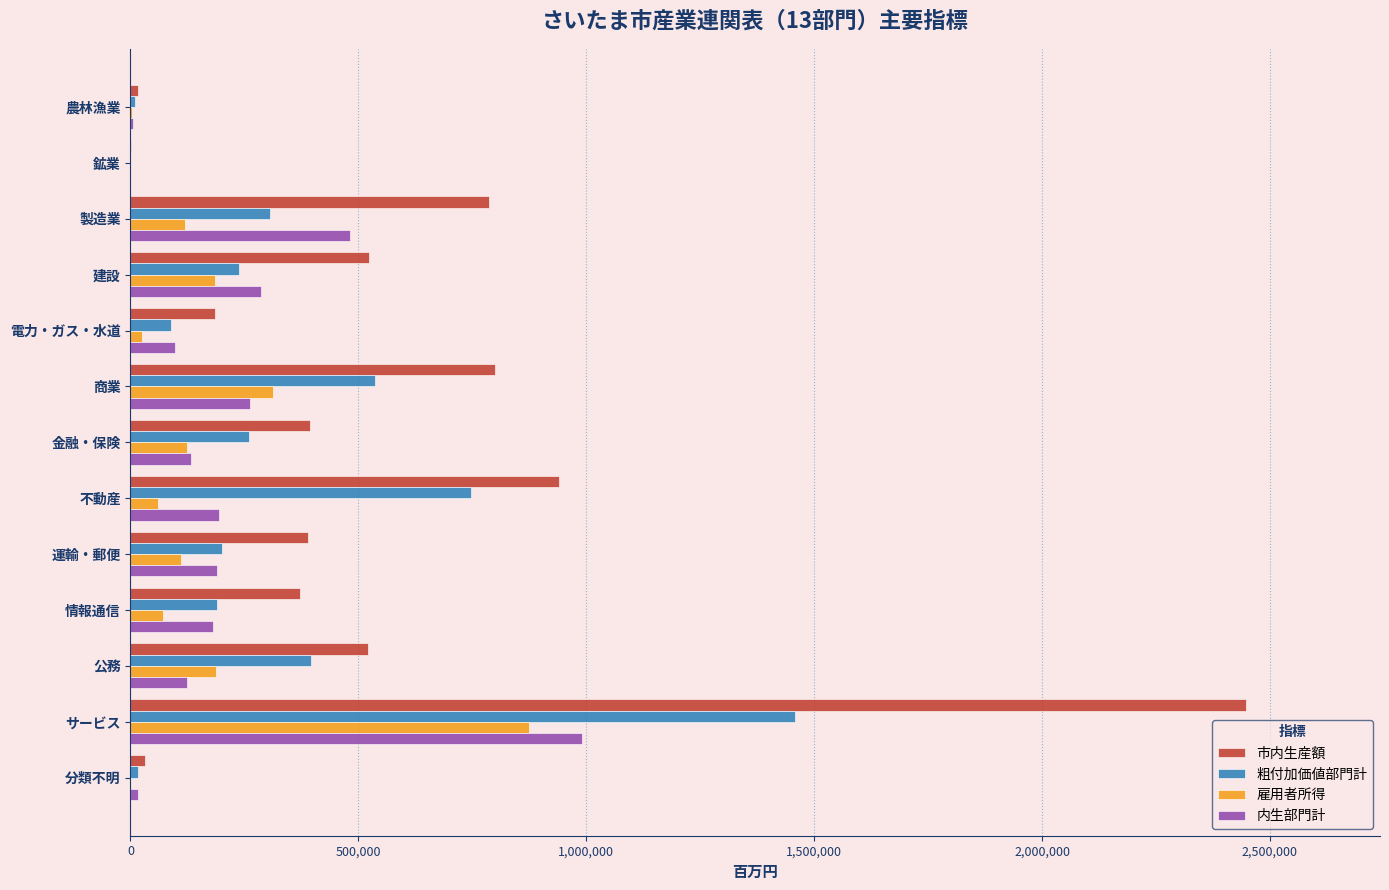

What is the sum of all 内生部門計 values?

2962687